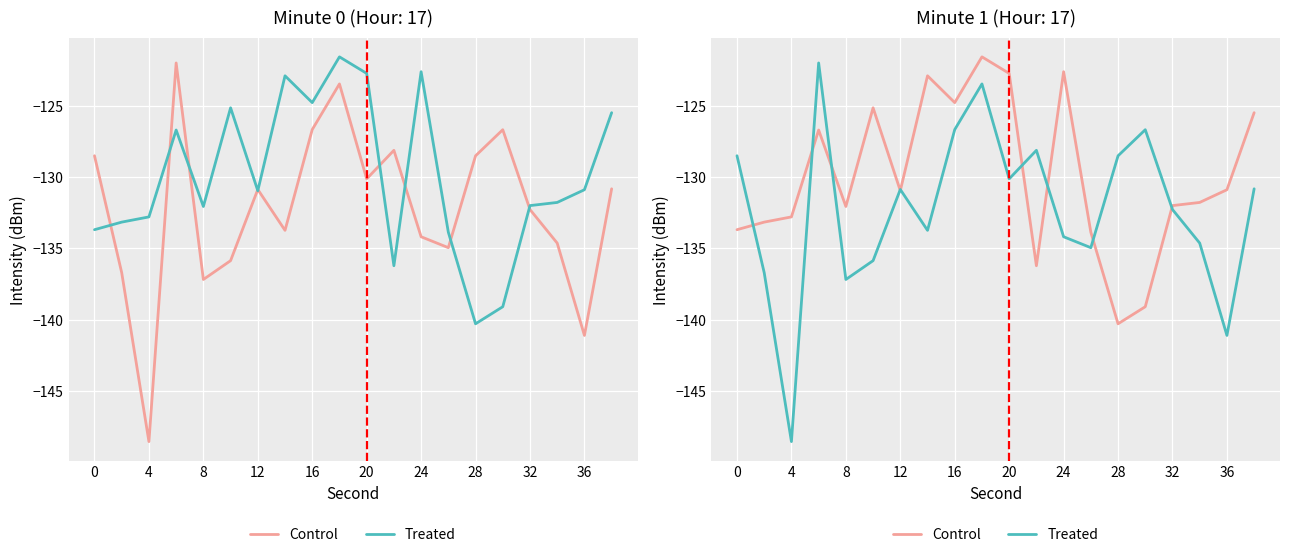

What is the greatest value displayed?

-121.6